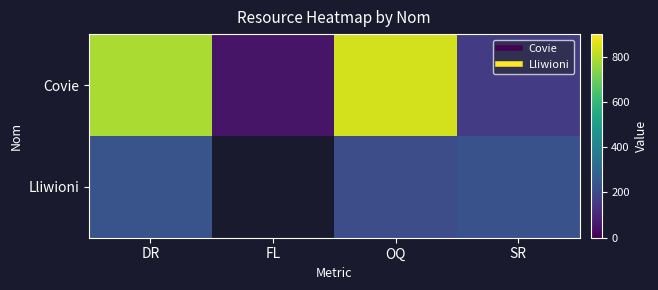

At which label is Lliwioni closest to 224?

SR